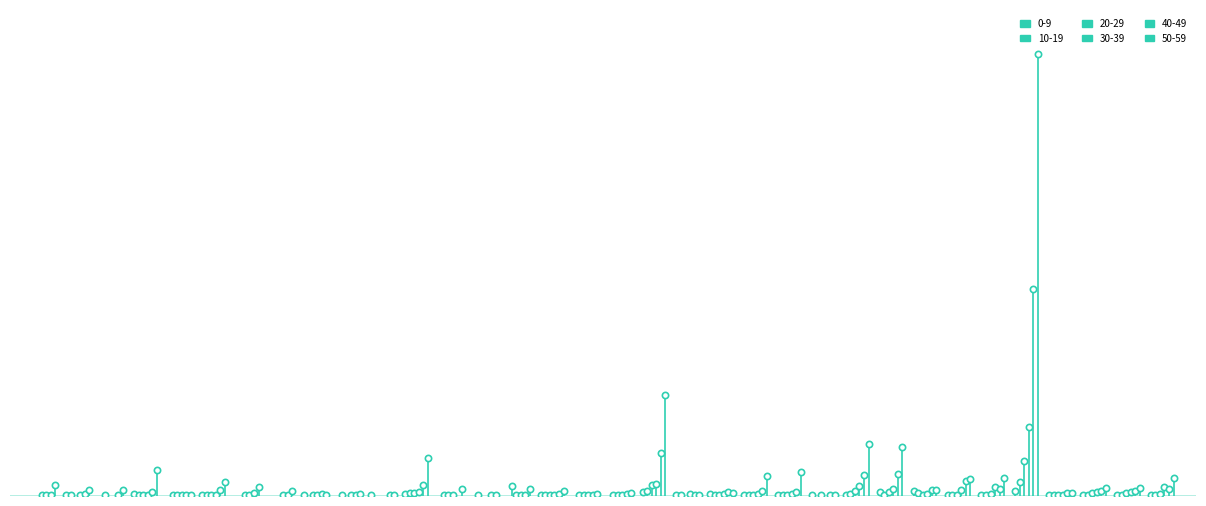

Reading left to right, extract all data points from this chart.

0-9: Veszprém=0	Pest=7	Bács-Kiskun=0	Bács-Kiskun=18	Szabolcs-Szatmár-Bereg=0	Nógrád=3	Veszprém=0	Veszprém=0	Hajdú-Bihar=2	Somogy=0	Nógrád=7	Békés=14	Békés=0	Heves=0	Hajdú-Bihar=0	Fejér=1	Baranya=0	Tolna=0	Pest=37	Budapest=4	Budapest=12	Budapest=10	Budapest=7	Budapest=2	Budapest=9	Budapest=35	Budapest=51	Budapest=3	Budapest=8	Budapest=44	Budapest=7	Budapest=4	Budapest=4	Budapest=8
10-19: Veszprém=0	Pest=4	Bács-Kiskun=4	Bács-Kiskun=10	Szabolcs-Szatmár-Bereg=1	Nógrád=9	Veszprém=0	Veszprém=0	Hajdú-Bihar=0	Somogy=8	Nógrád=0	Békés=26	Békés=2	Heves=1	Hajdú-Bihar=108	Fejér=10	Baranya=1	Tolna=2	Pest=48	Budapest=1	Budapest=5	Budapest=8	Budapest=2	Budapest=0	Budapest=14	Budapest=10	Budapest=23	Budapest=8	Budapest=4	Budapest=145	Budapest=5	Budapest=6	Budapest=6	Budapest=4
20-29: Veszprém=6	Pest=0	Bács-Kiskun=0	Bács-Kiskun=9	Szabolcs-Szatmár-Bereg=1	Nógrád=9	Veszprém=6	Veszprém=0	Hajdú-Bihar=1	Somogy=0	Nógrád=0	Békés=28	Békés=4	Heves=0	Hajdú-Bihar=2	Fejér=2	Baranya=4	Tolna=9	Pest=110	Budapest=0	Budapest=5	Budapest=8	Budapest=1	Budapest=3	Budapest=49	Budapest=36	Budapest=9	Budapest=10	Budapest=15	Budapest=373	Budapest=1	Budapest=29	Budapest=29	Budapest=15
30-39: Veszprém=1	Pest=3	Bács-Kiskun=0	Bács-Kiskun=10	Szabolcs-Szatmár-Bereg=2	Nógrád=3	Veszprém=2	Veszprém=3	Hajdú-Bihar=3	Somogy=2	Nógrád=0	Békés=39	Békés=8	Heves=0	Hajdú-Bihar=1	Fejér=4	Baranya=1	Tolna=9	Pest=125	Budapest=22	Budapest=12	Budapest=14	Budapest=22	Budapest=0	Budapest=107	Budapest=72	Budapest=15	Budapest=58	Budapest=97	Budapest=747	Budapest=8	Budapest=43	Budapest=43	Budapest=97
40-49: Veszprém=8	Pest=20	Bács-Kiskun=11	Bács-Kiskun=35	Szabolcs-Szatmár-Bereg=3	Nógrád=64	Veszprém=31	Veszprém=1	Hajdú-Bihar=14	Somogy=1	Nógrád=6	Békés=114	Békés=0	Heves=6	Hajdú-Bihar=11	Fejér=16	Baranya=1	Tolna=13	Pest=460	Budapest=1	Budapest=41	Budapest=52	Budapest=37	Budapest=1	Budapest=228	Budapest=231	Budapest=55	Budapest=156	Budapest=71	Budapest=2244	Budapest=30	Budapest=48	Budapest=48	Budapest=71
50-59: Veszprém=116	Pest=56	Bács-Kiskun=60	Bács-Kiskun=274	Szabolcs-Szatmár-Bereg=1	Nógrád=147	Veszprém=97	Veszprém=52	Hajdú-Bihar=8	Somogy=18	Nógrád=6	Békés=409	Békés=66	Heves=2	Hajdú-Bihar=76	Fejér=53	Baranya=12	Tolna=26	Pest=1093	Budapest=9	Budapest=31	Budapest=214	Budapest=259	Budapest=9	Budapest=557	Budapest=530	Budapest=58	Budapest=181	Budapest=191	Budapest=4789	Budapest=27	Budapest=84	Budapest=84	Budapest=191